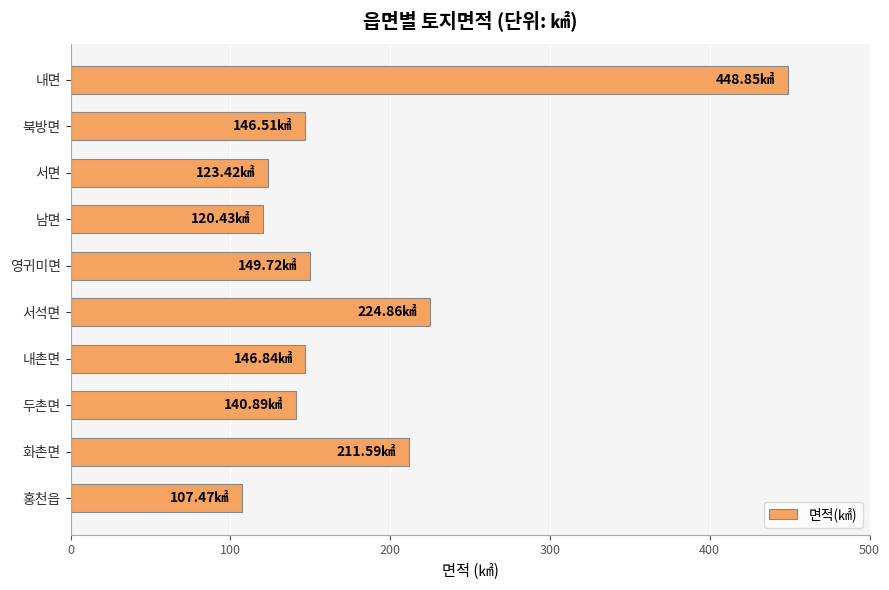

At which label is the value closest to 278?

서석면